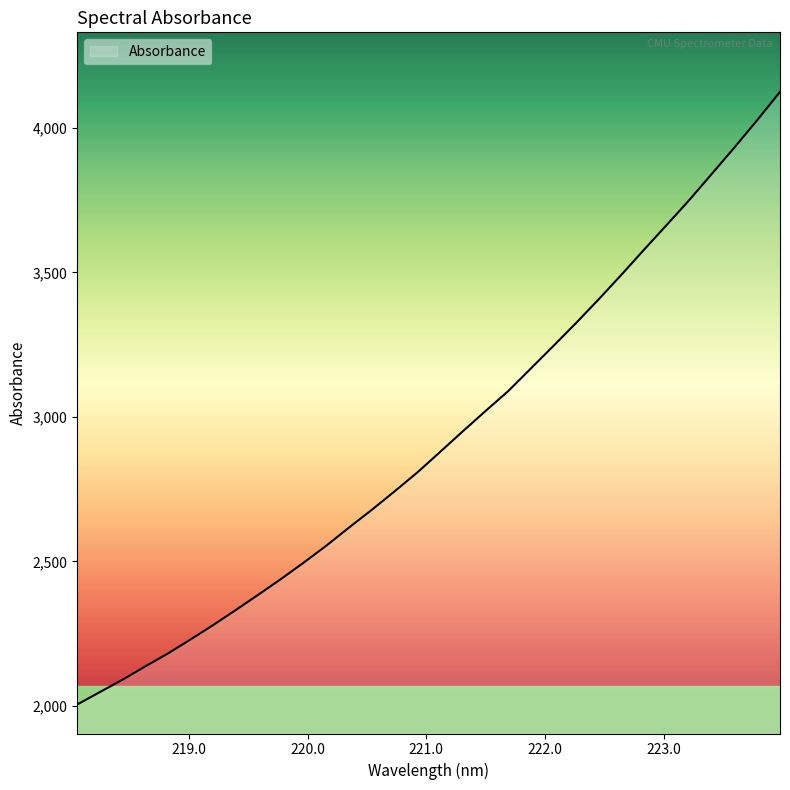

What is the minimum value shown in the chart?

2004.4